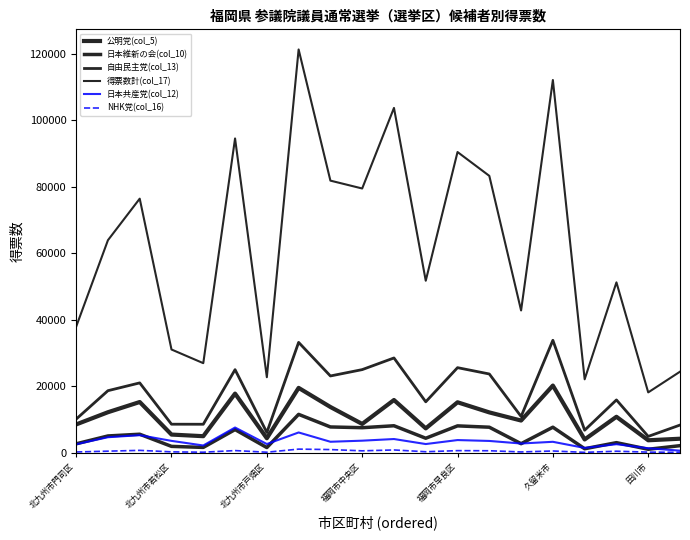

Which series has the largest range (max minus min)?

得票数計(col_17)